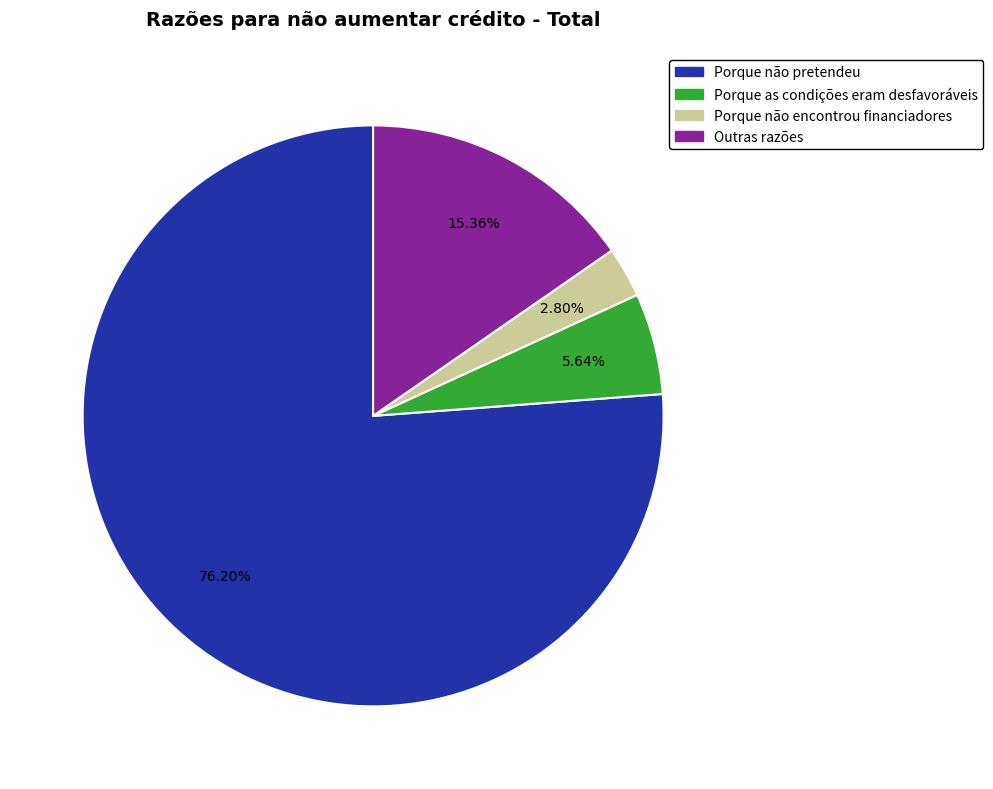

Count the number of slices in the pie.

4